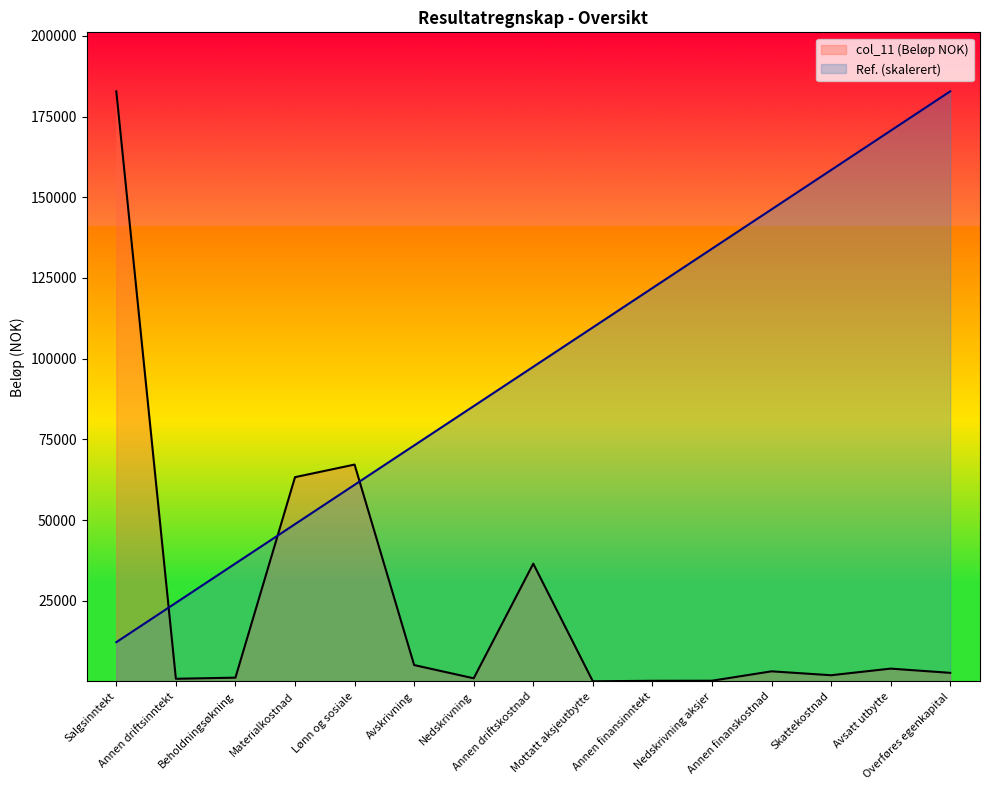

List the series in order of their overall mean, lowest first.

col_11 (Beløp NOK), Ref. (skalerert)